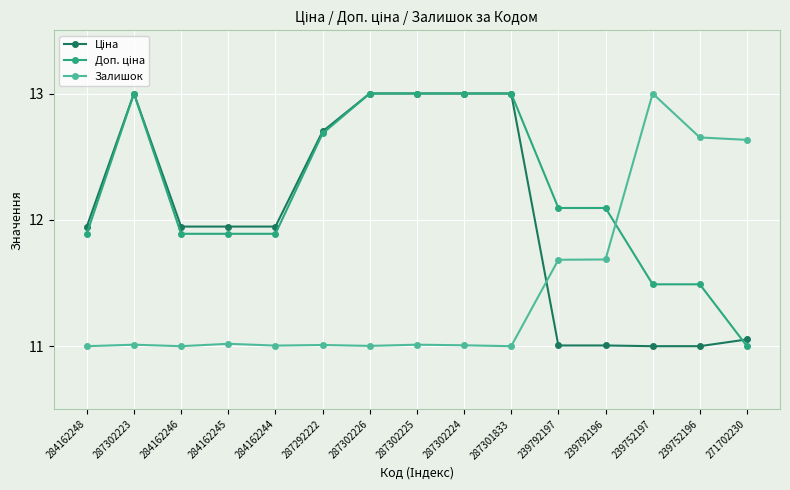

What is the difference between the highest and lowest values at 287302224?

2.0